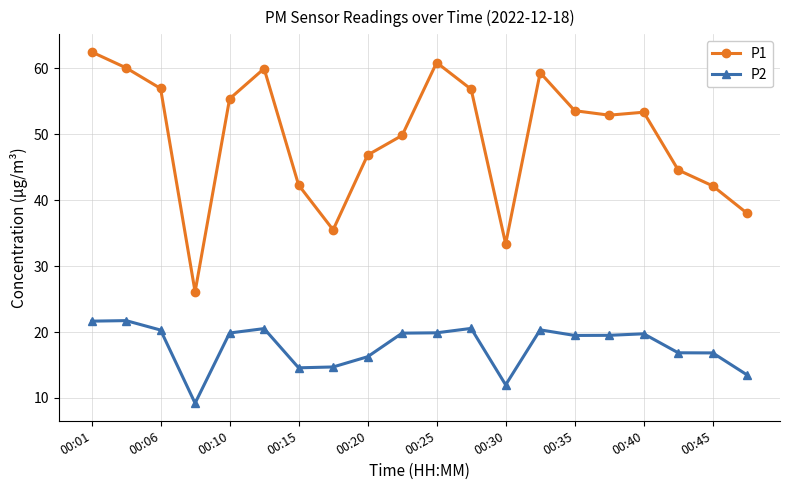

What is the value of the P1 point at the 5th from the left?

55.4